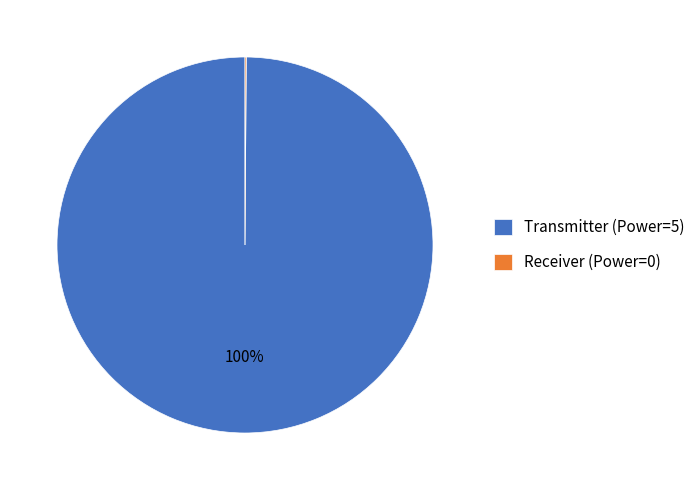

Does Transmitter (Power=5) represent more than half of the total?

Yes